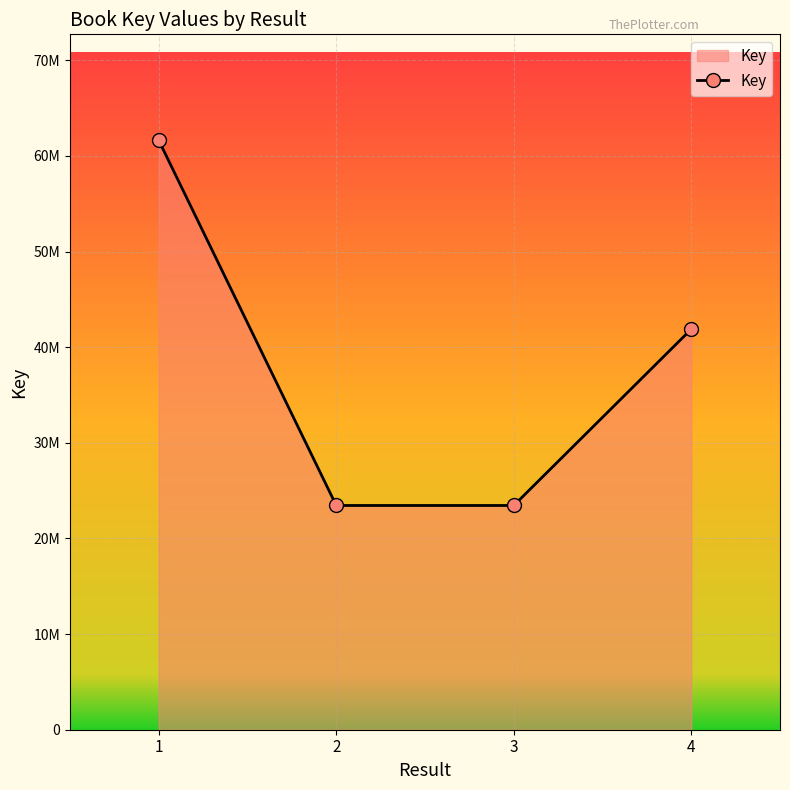

Does the chart have visible grid lines?

Yes